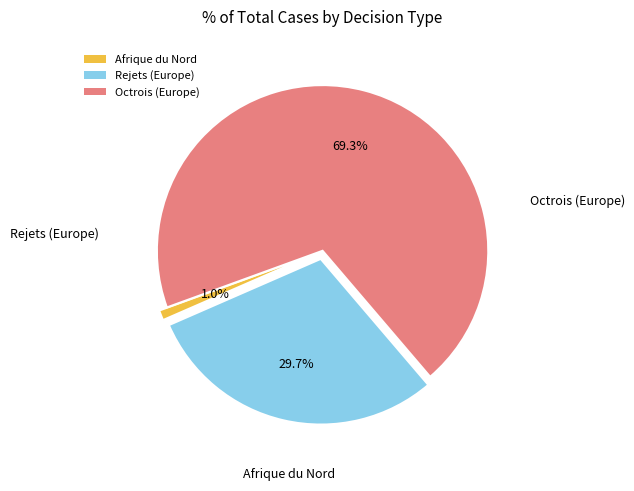

To the nearest percent, what is the combined percentage of Rejets (Europe) and Afrique du Nord?

31%